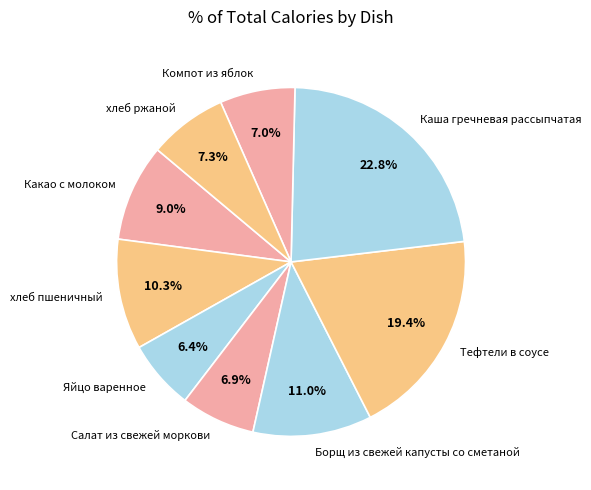

What is the ratio of the value at хлеб пшеничный to the value at Каша гречневая рассыпчатая?

0.5